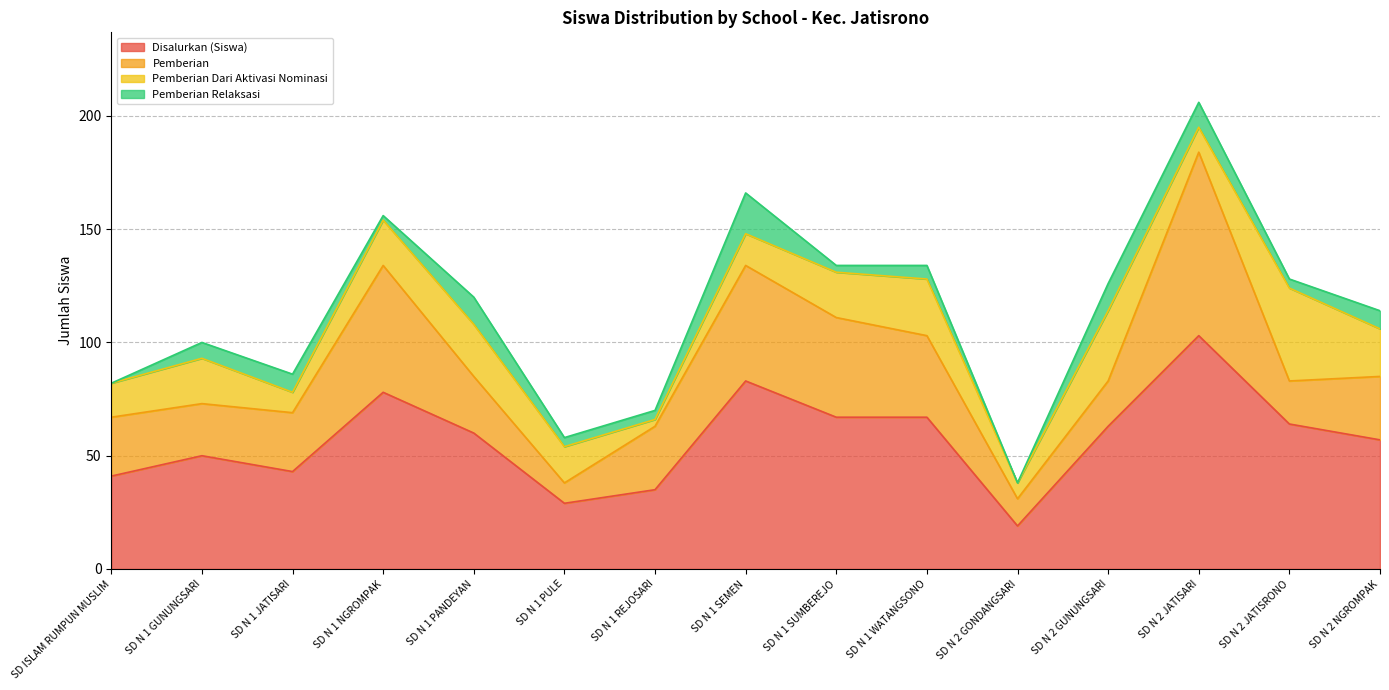

What is the label of the 7th point from the right?

SD N 1 SUMBEREJO